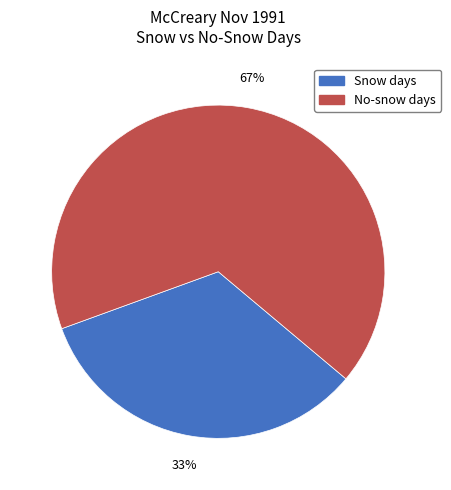

Count the number of slices in the pie.

2